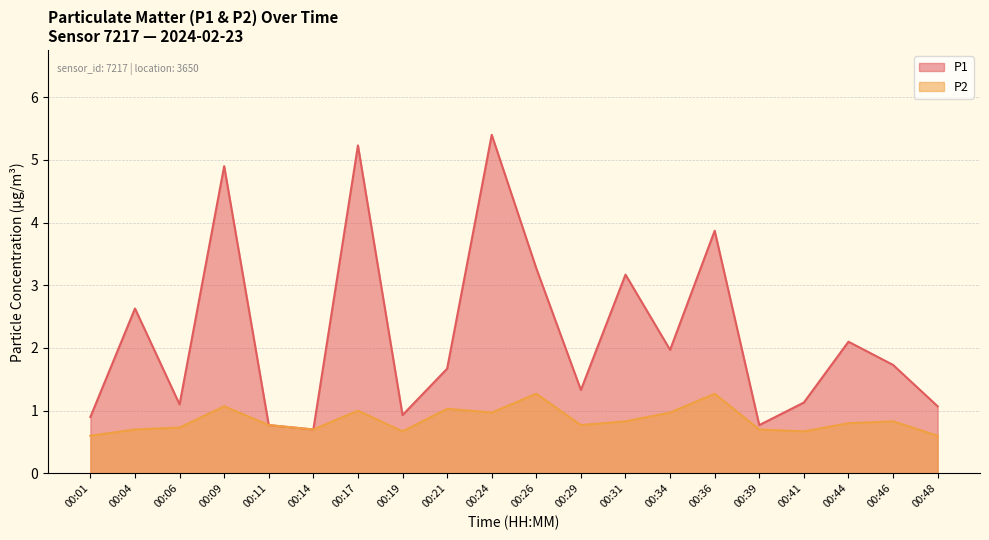

What is the value of the P2 point at the 8th from the left?

0.7